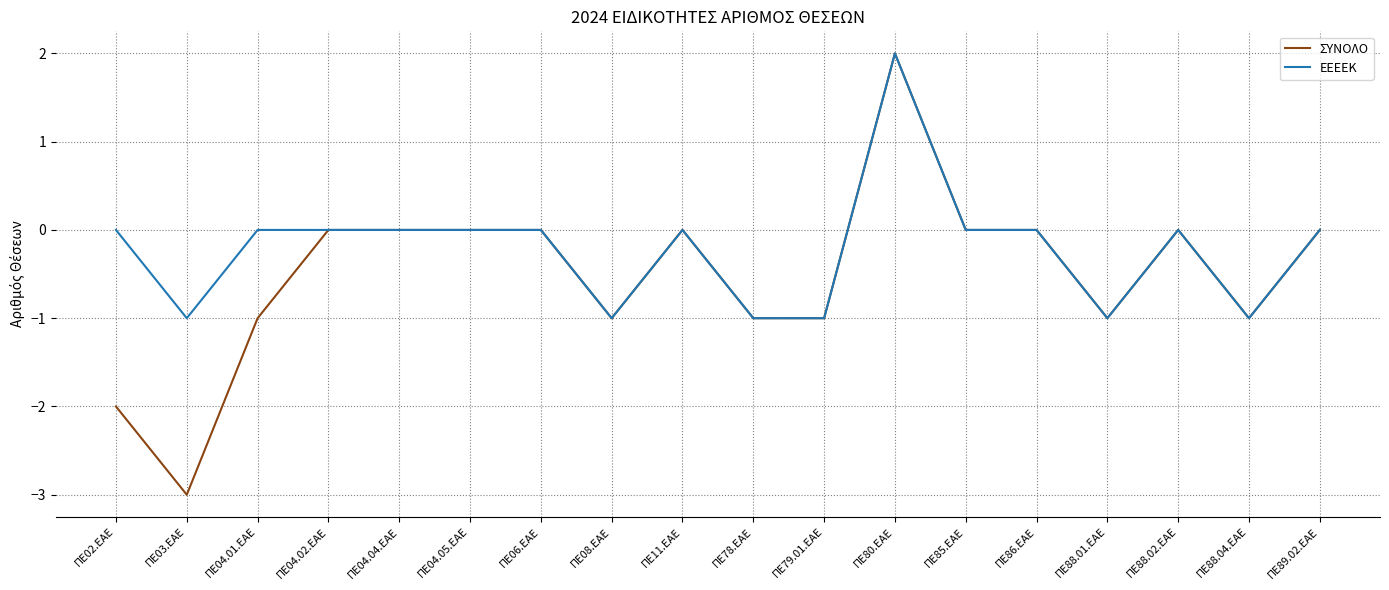

What position from the left is ΠΕ88.04.ΕΑΕ?

17